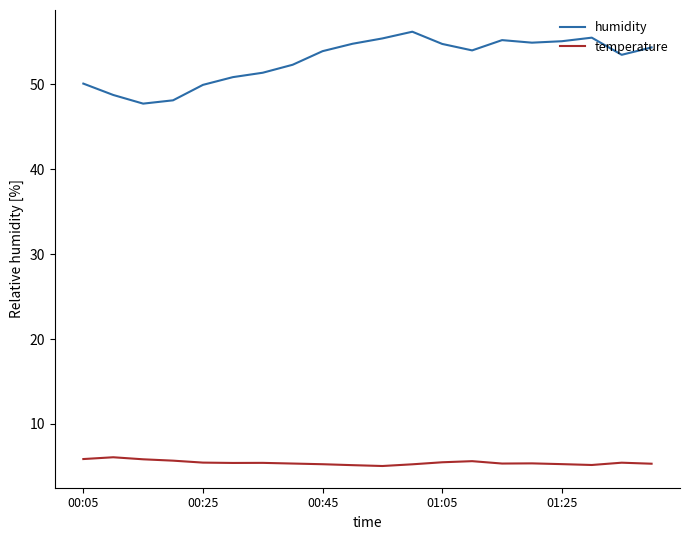

Rank the series by their average value, from lowest to highest.

temperature, humidity